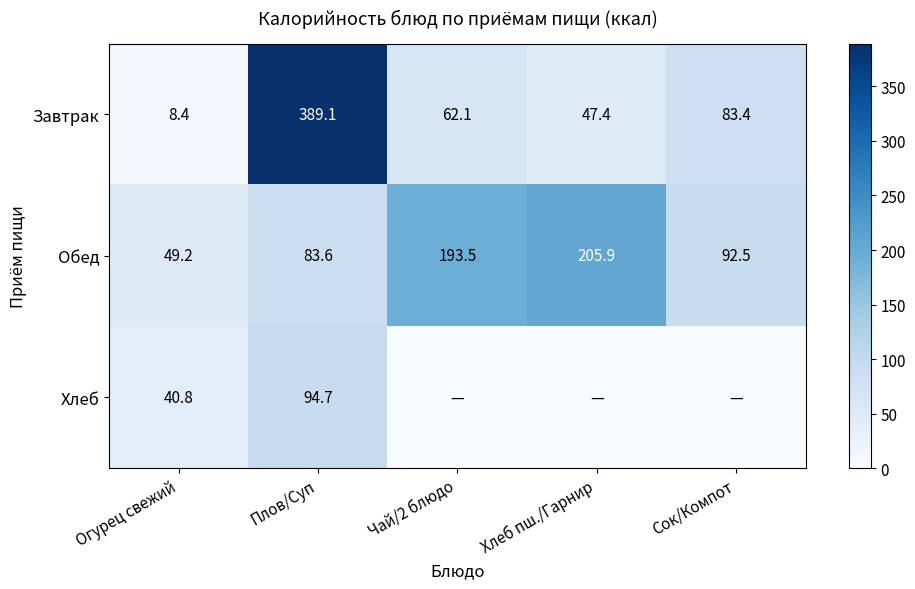

How many values in the Обед series are below 92?

2